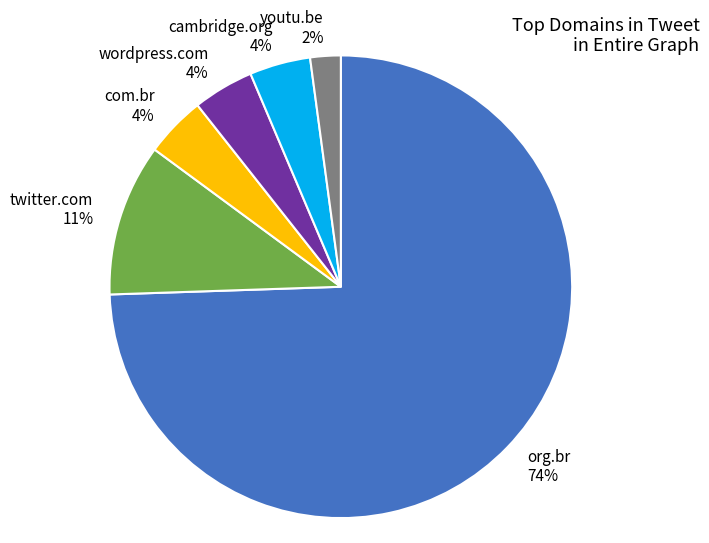

To the nearest percent, what is the combined percentage of org.br 74% and cambridge.org 4%?

79%